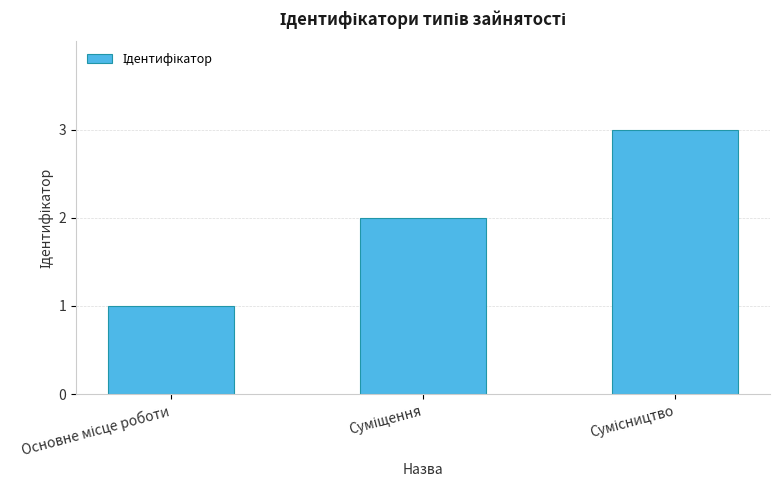

Count the number of categories in the chart.

3